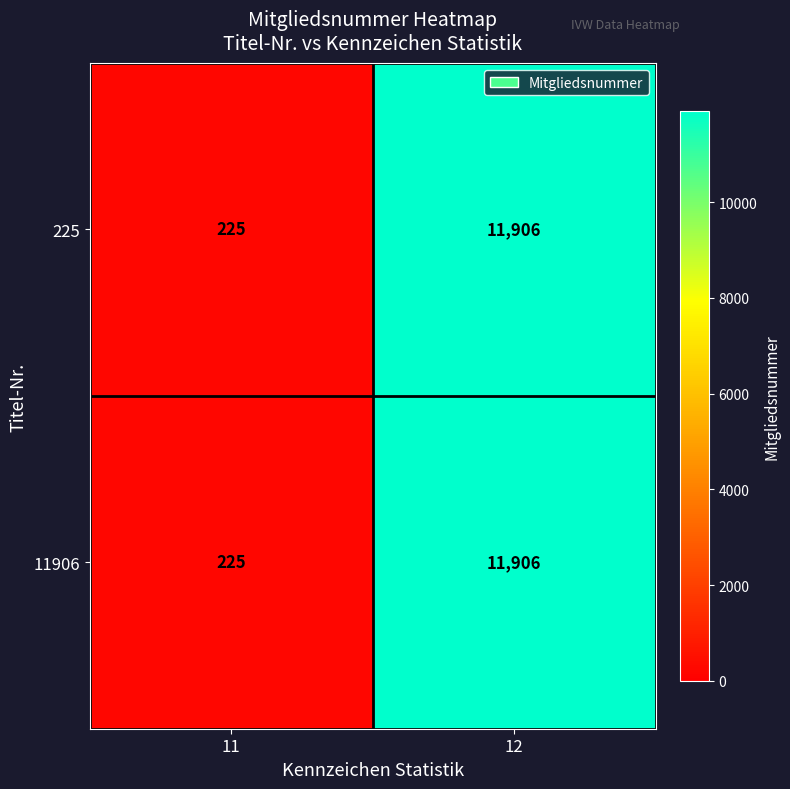

Where is 11906 nearest to the value 6065?

11